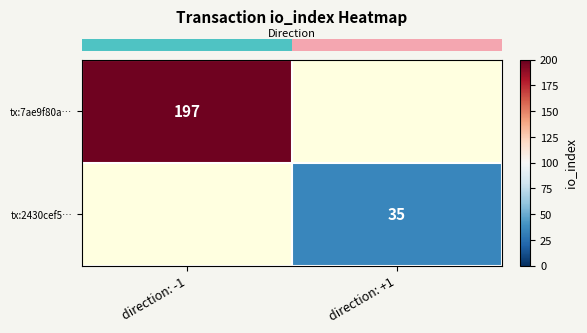

Which category has the lowest value in the row_0 series?

direction: -1